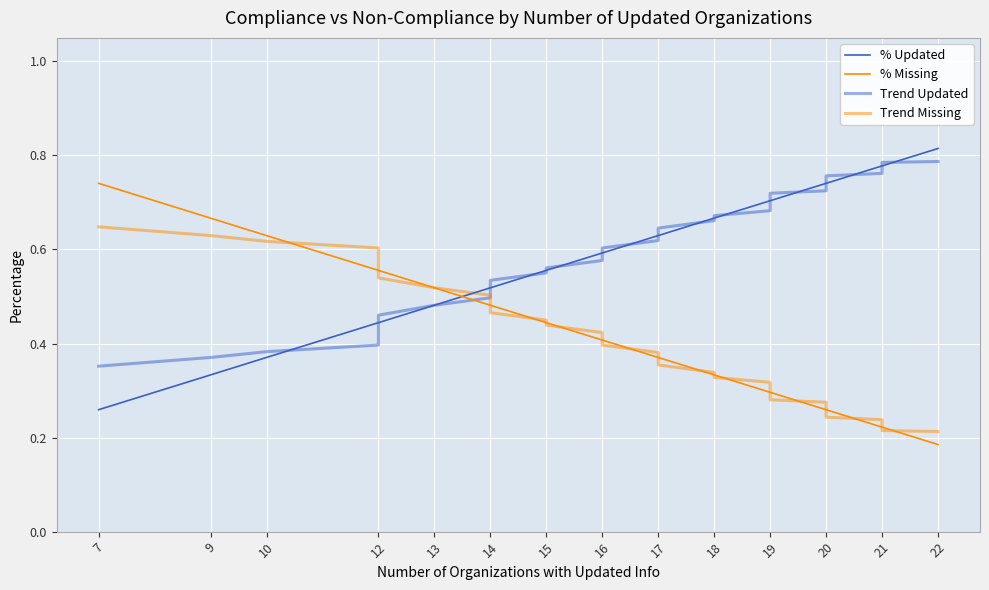

List the series in order of their peak value, highest first.

% Updated, Trend Updated, % Missing, Trend Missing